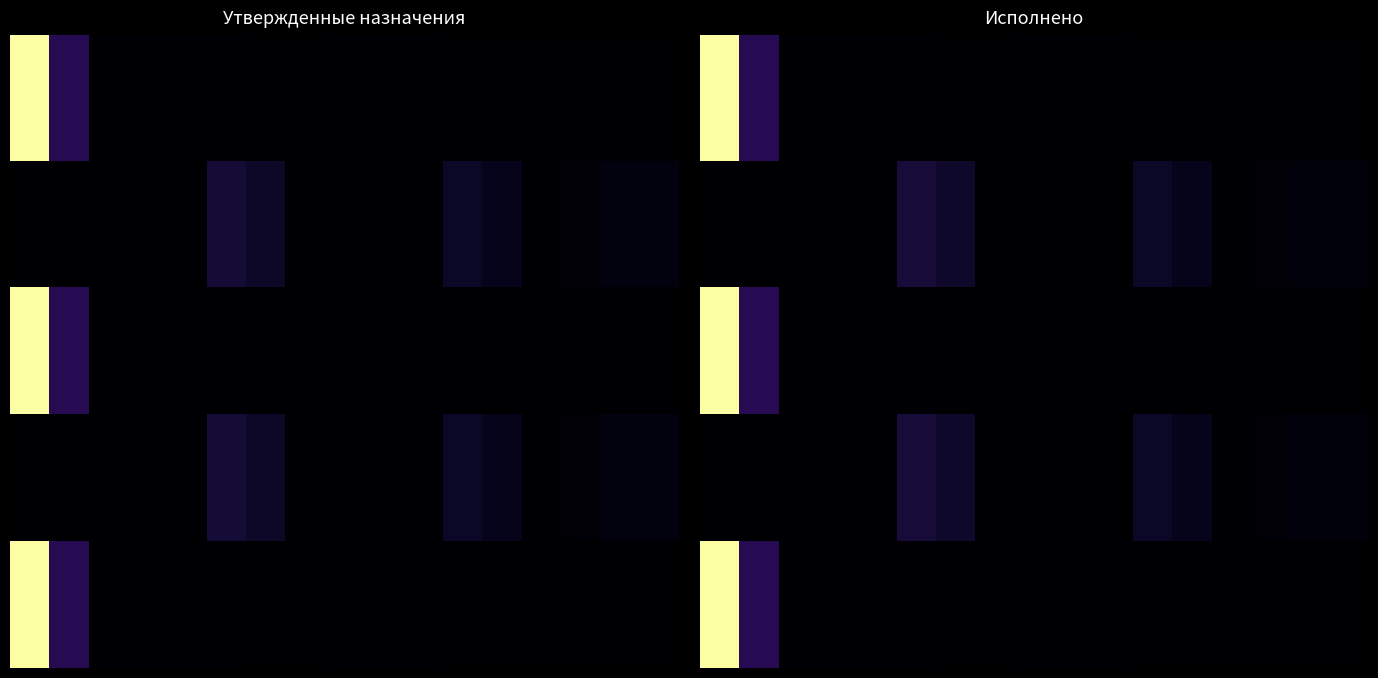

What is the maximum value shown in the chart?

1.0